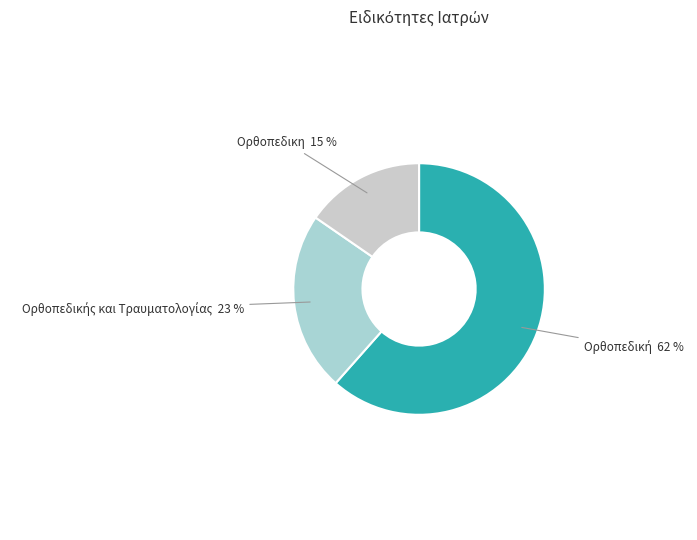

What is the smallest slice in the pie chart?

Ορθοπεδικη